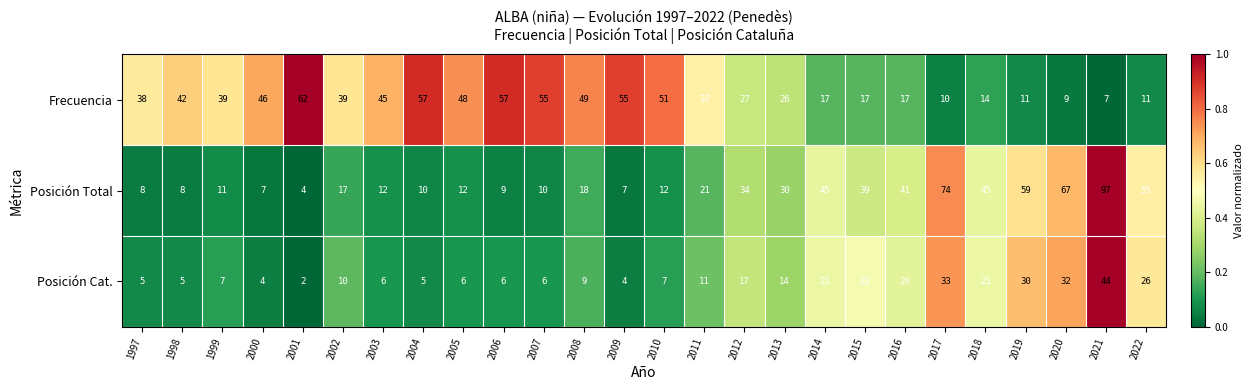

Rank the series by their maximum value, from lowest to highest.

Posición Cat., Frecuencia, Posición Total